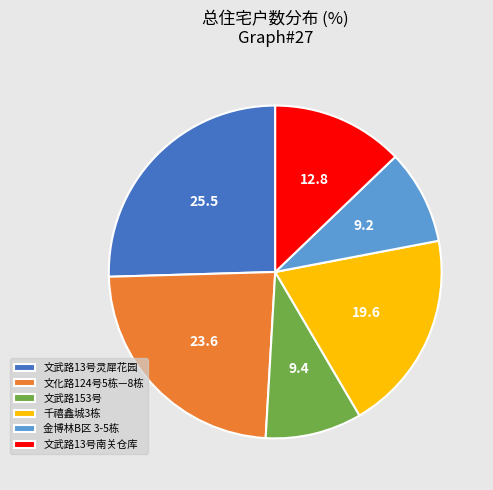

What is the ratio of the value at 金博林B区 3-5栋 to the value at 文武路13号灵犀花园?

0.4